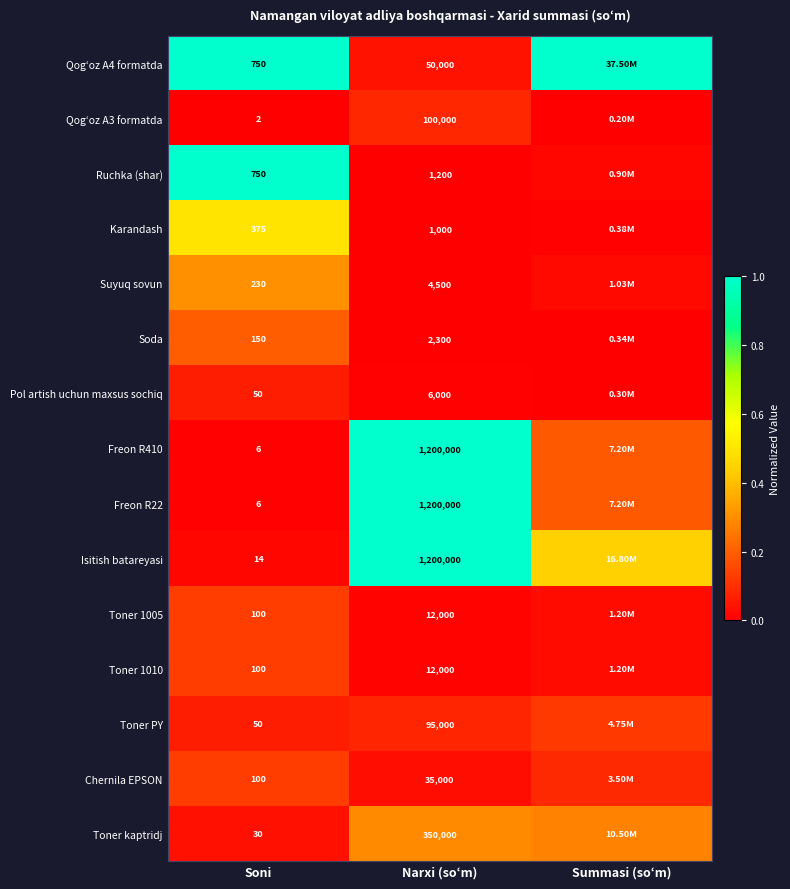

What is the greatest value displayed?

1.0